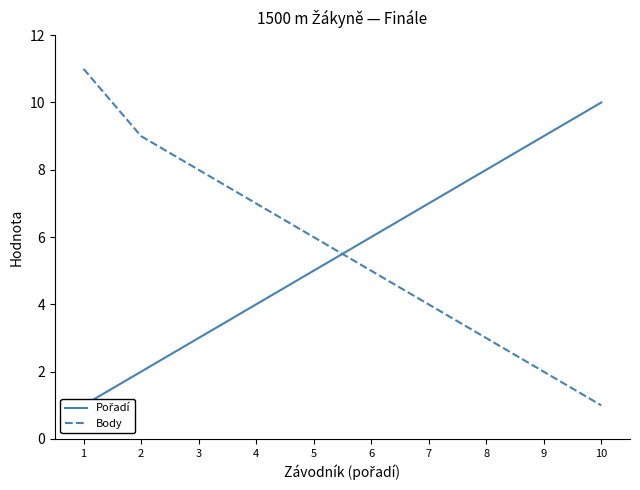

List the series in order of their overall mean, highest first.

Body, Pořadí